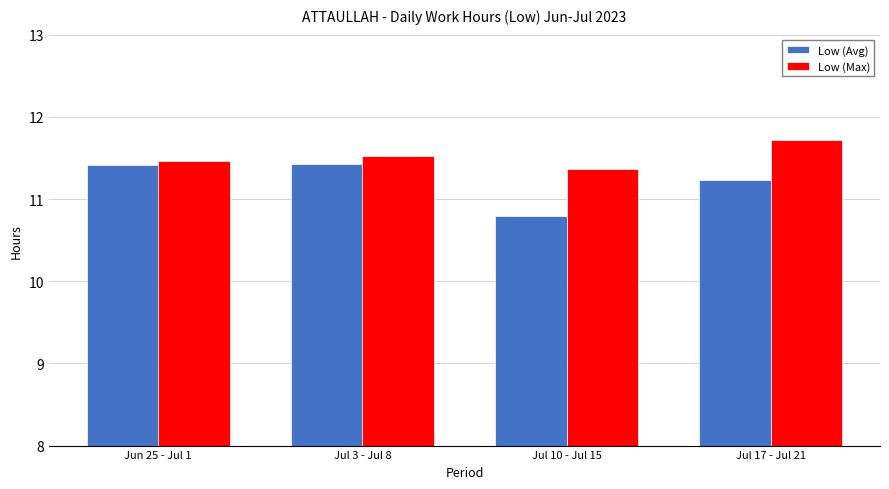

What is the difference between the second highest and second lowest values in the Low (Avg) series?

0.2